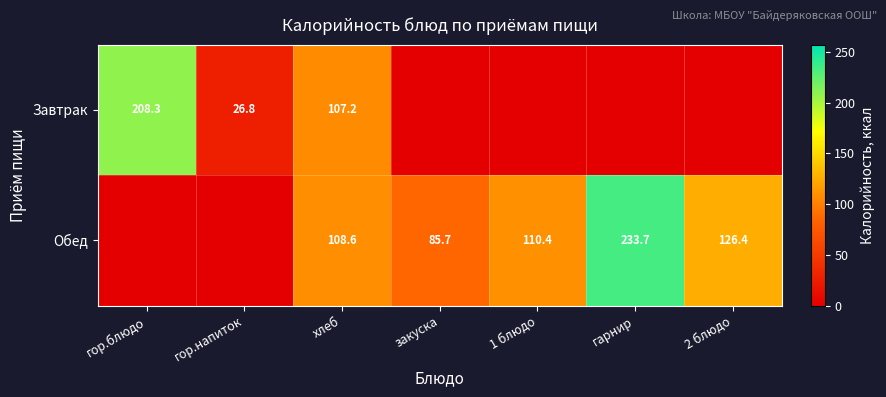

Is it true that Обед equals 110.4 at 1 блюдо?

True